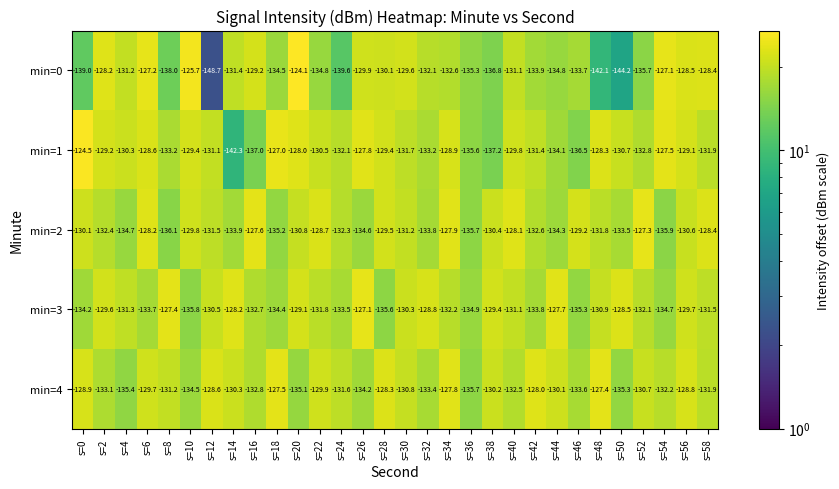

Is the value of min=3 at s=22 greater than the value of min=2 at s=50?

Yes